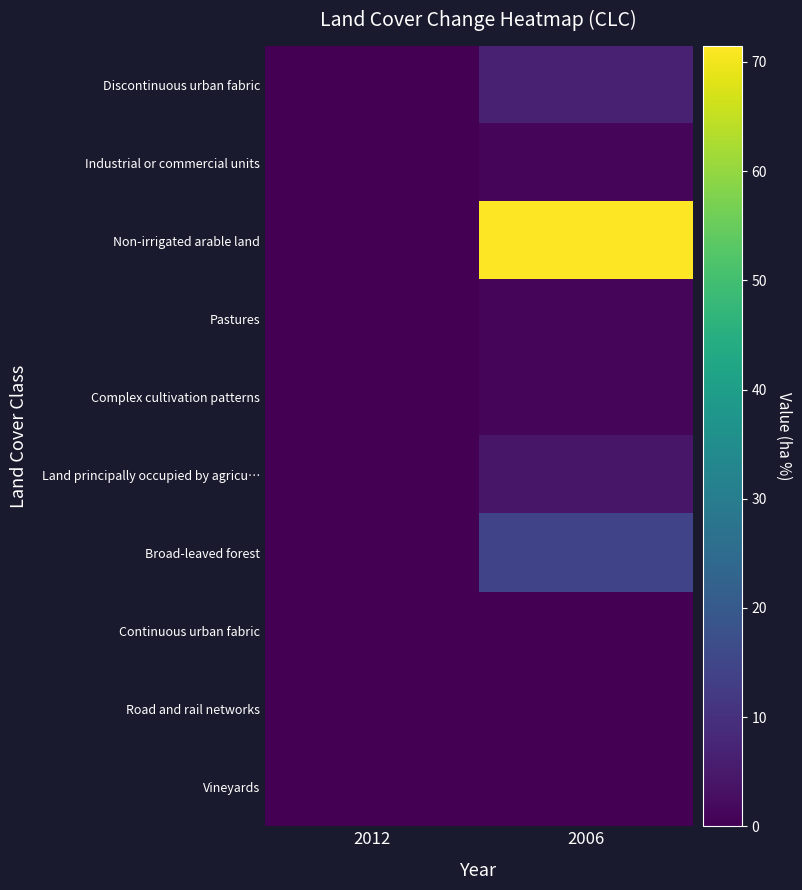

Which series has the widest spread of values?

Non-irrigated arable land